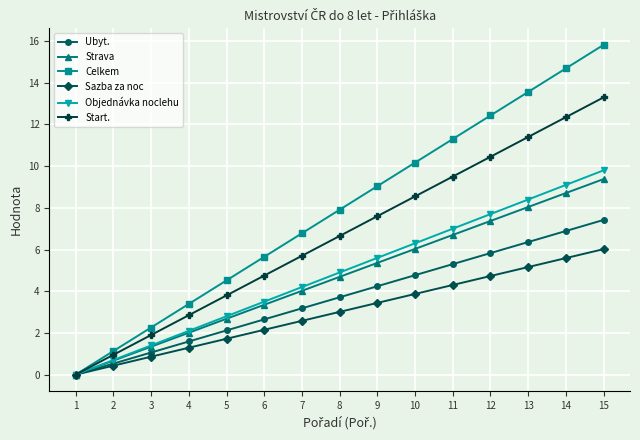

What is the spread (max minus min) of values at 4?

2.1